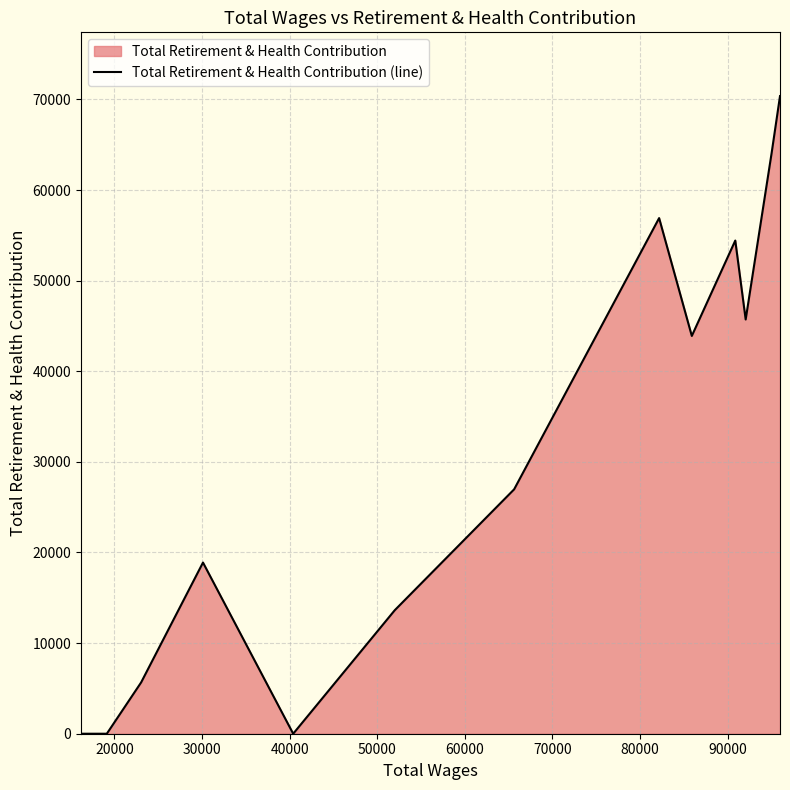

True or false: the data has more than 1 interior local peaks.

True